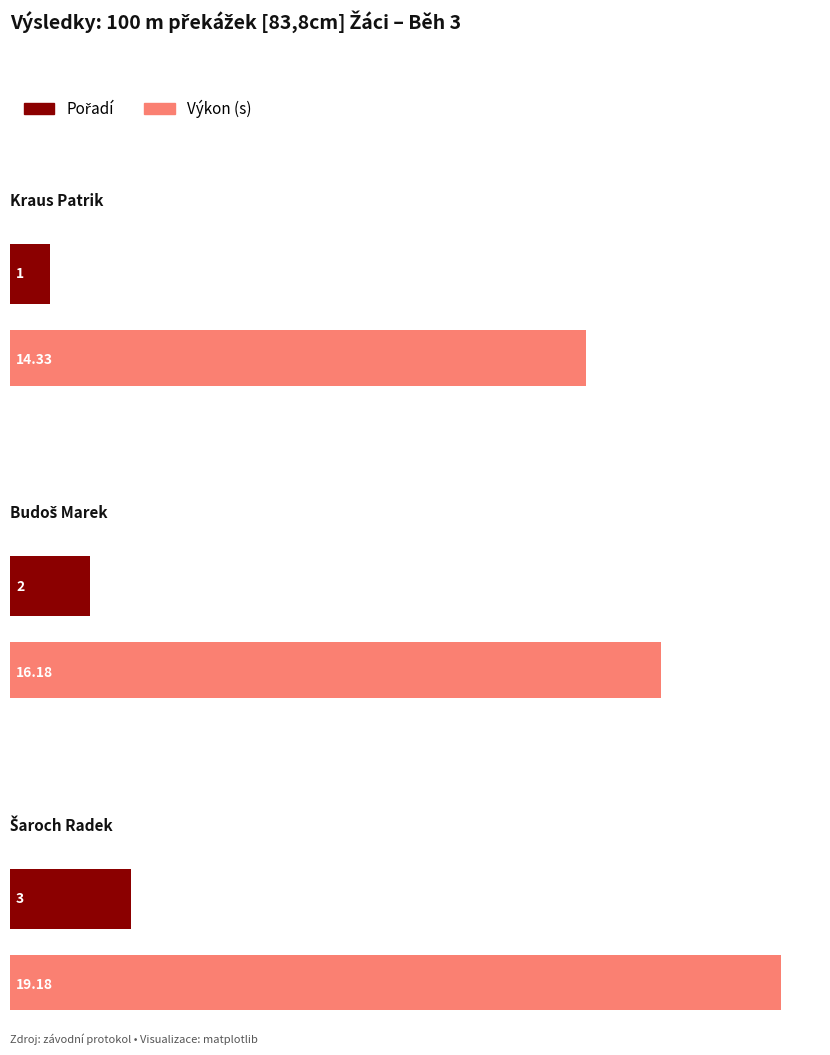

How many data points in Pořadí are above 2?

1